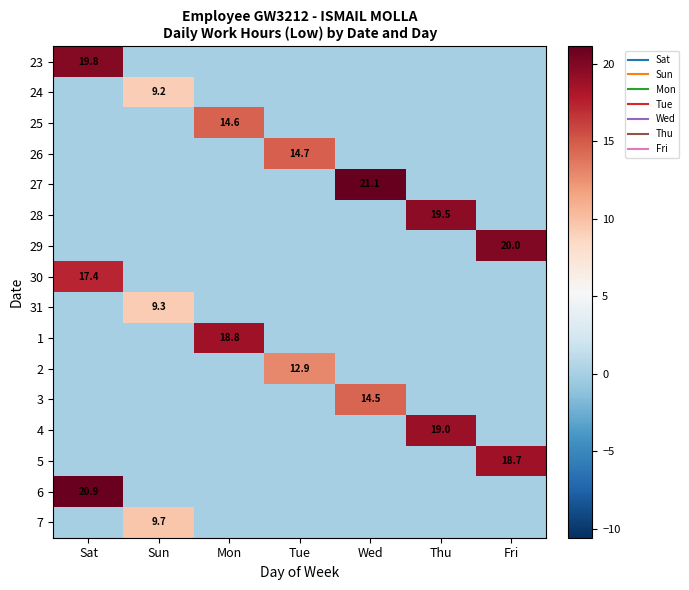

True or false: 25 has a value of 4.9 at Sun.

False